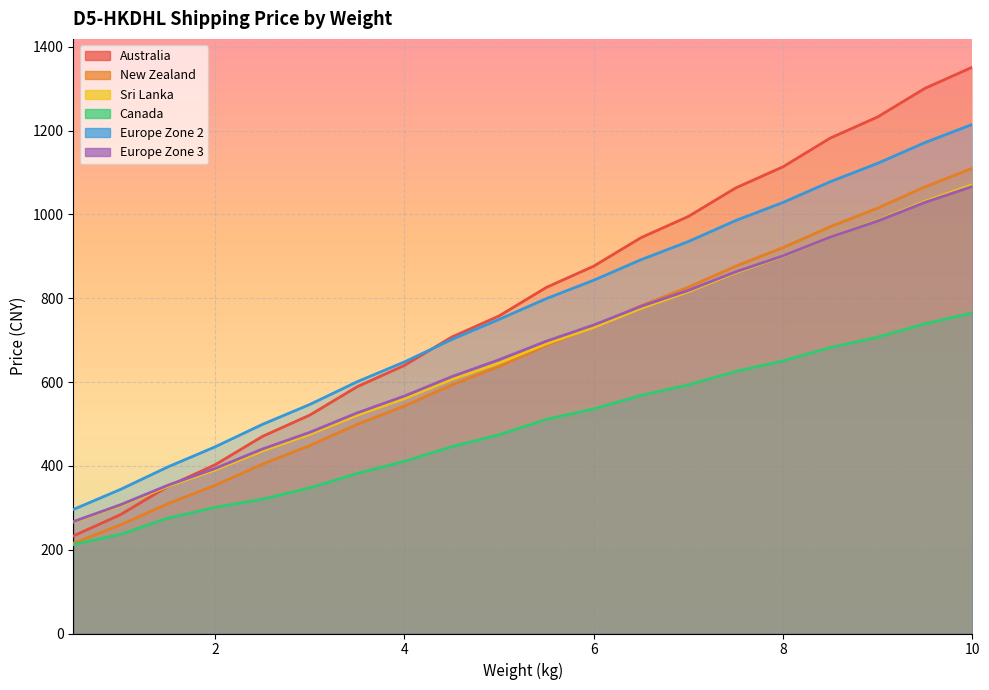

At which category is the sum across all series the highest?

10.0